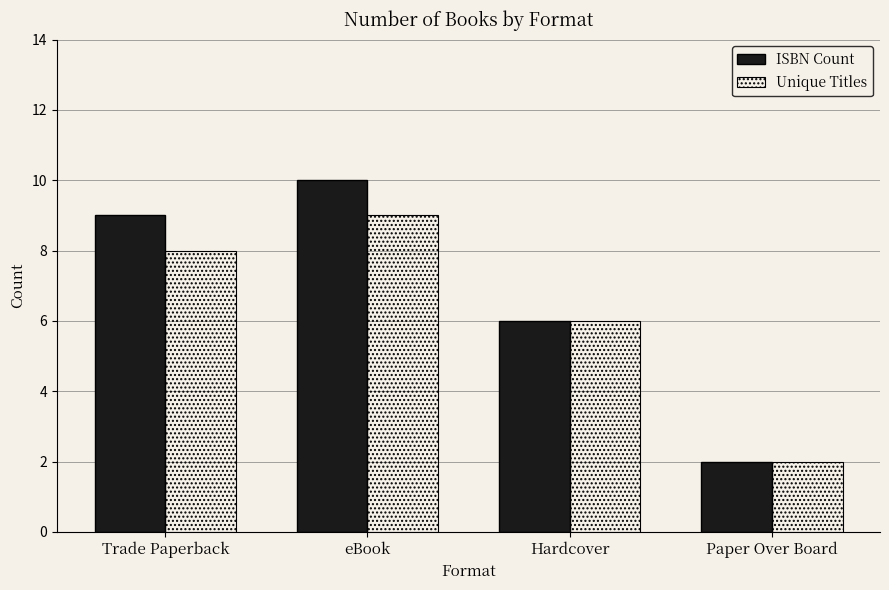

Are the bars grouped side by side (vs. stacked)?

Yes